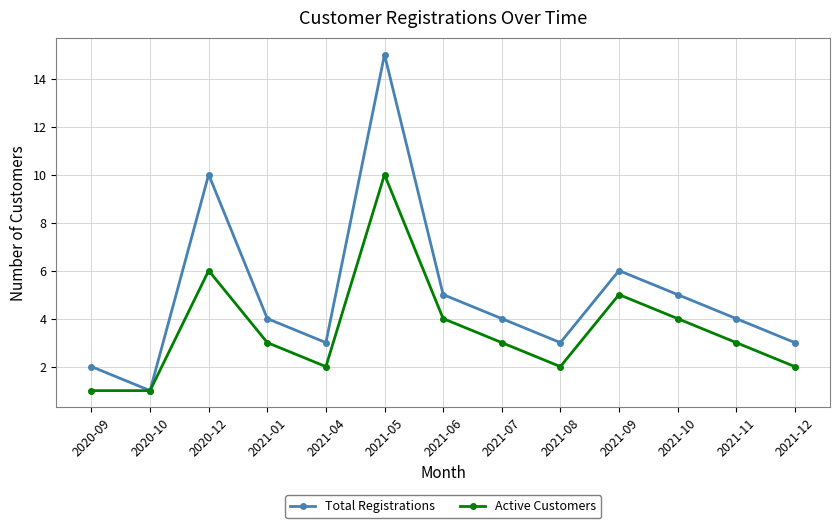

List the series in order of their overall mean, highest first.

Total Registrations, Active Customers